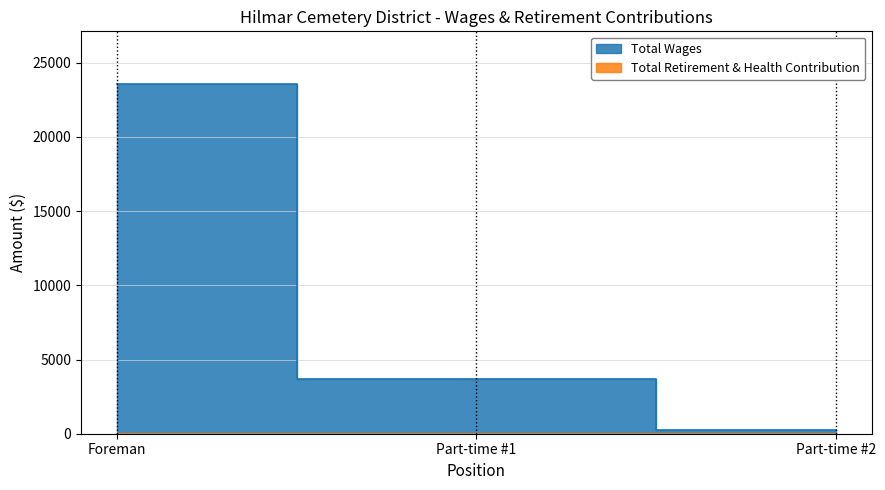

Does the chart have visible grid lines?

Yes